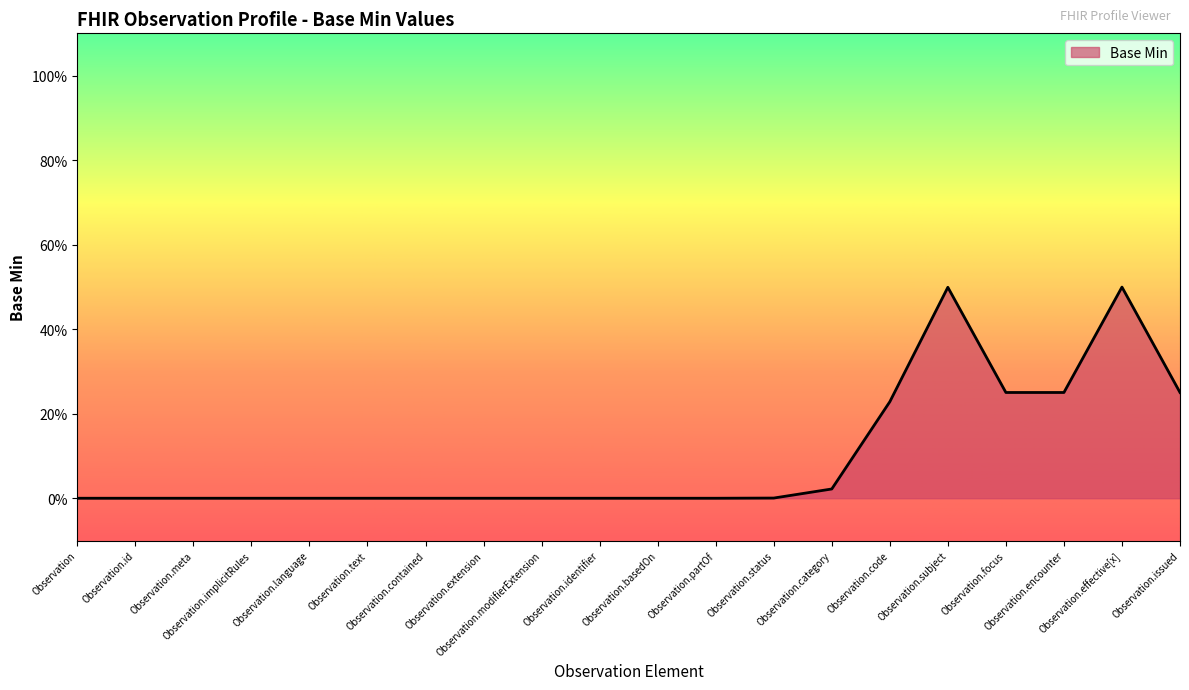

At which category does the data reach its first local peak?

Observation.subject